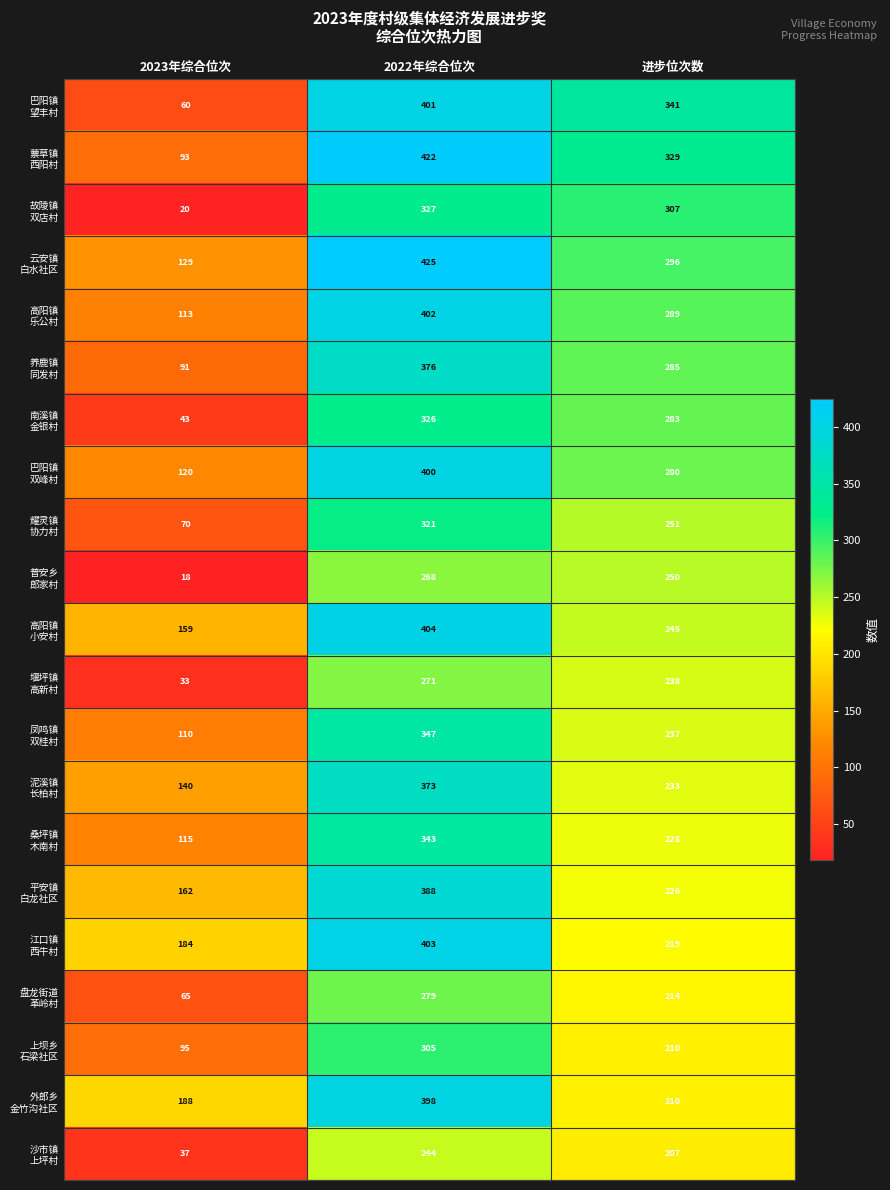

What is the difference between the highest and lowest values at 2022年综合位次?

181